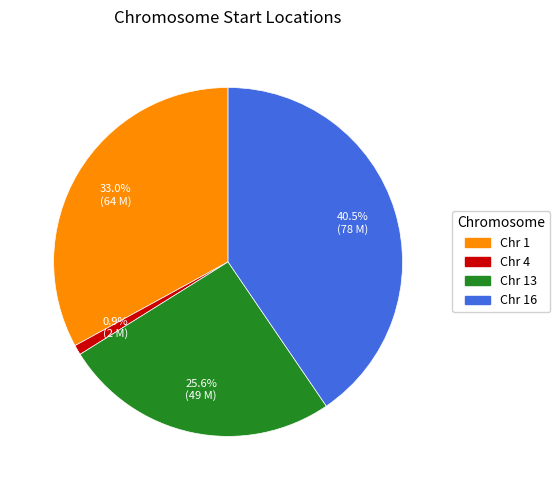

Is there any slice that represents more than half of the pie?

No